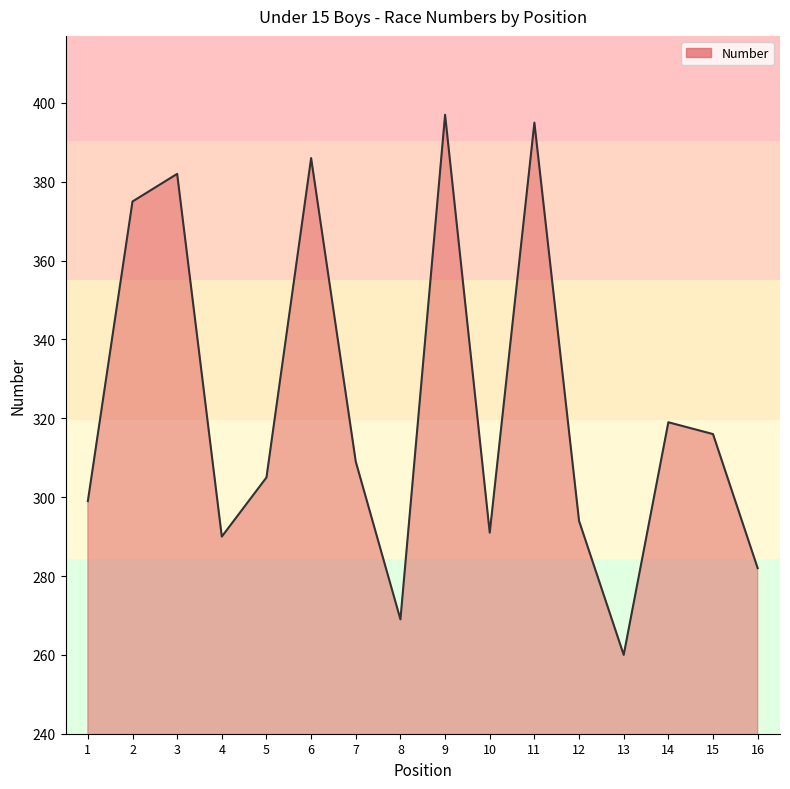

What is the ratio of the value at 10 to the value at 8?

1.1